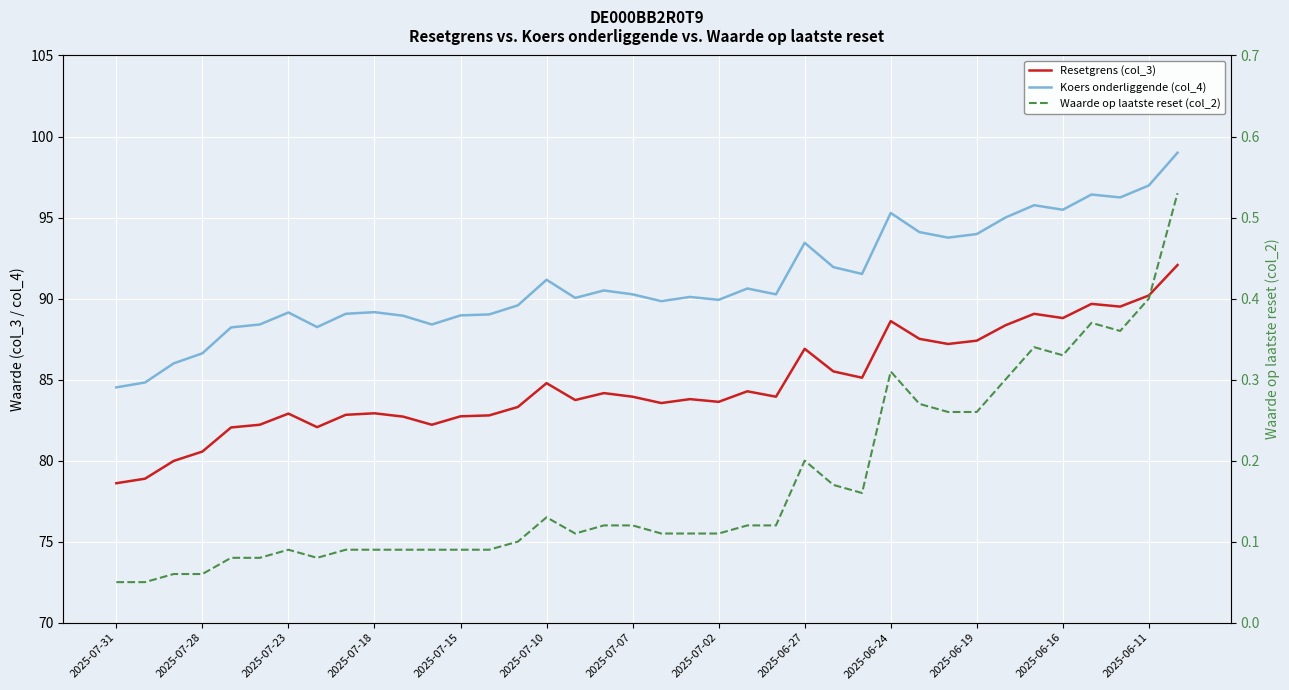

Which series has the largest total across all categories?

Koers onderliggende (col_4)